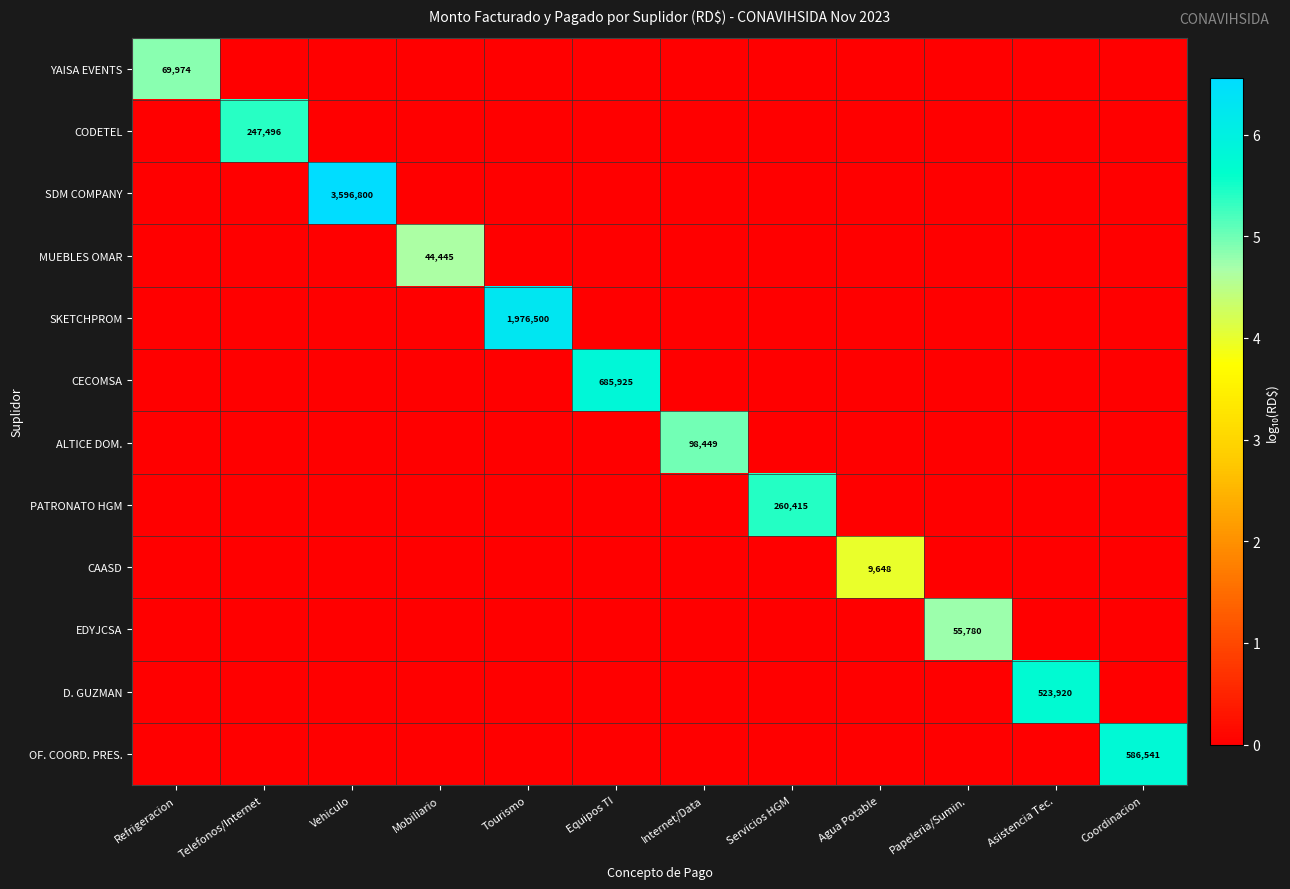

True or false: PATRONATO HGM has a value of 342916 at Servicios HGM.

False